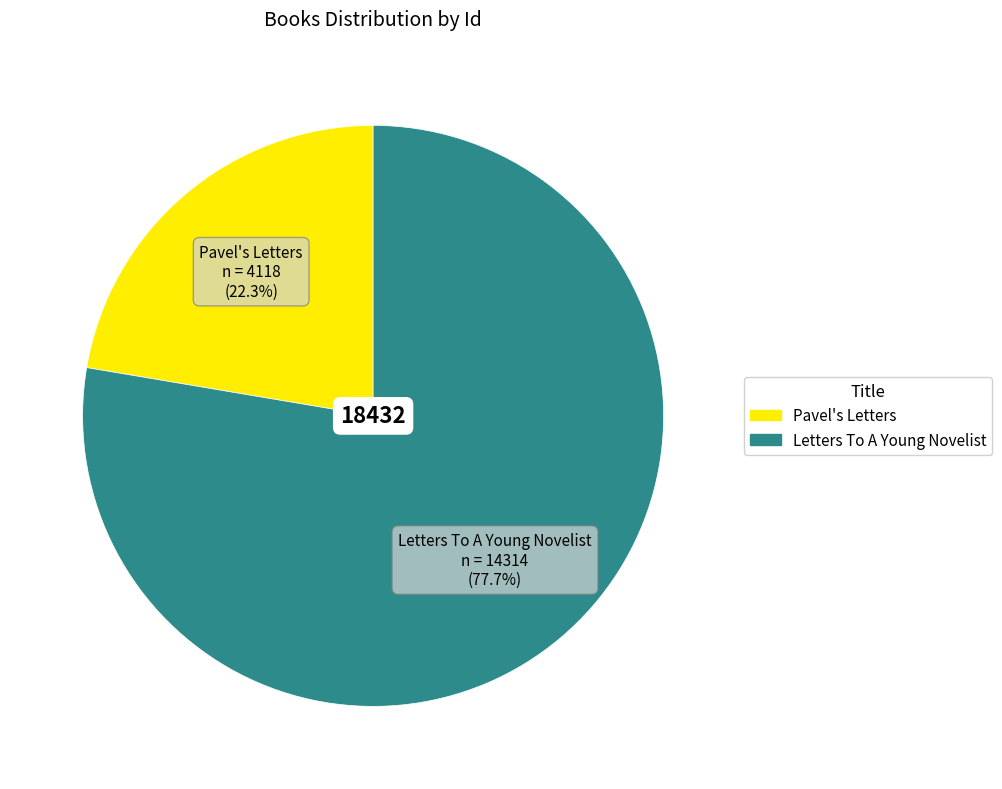

Count the number of slices in the pie.

2